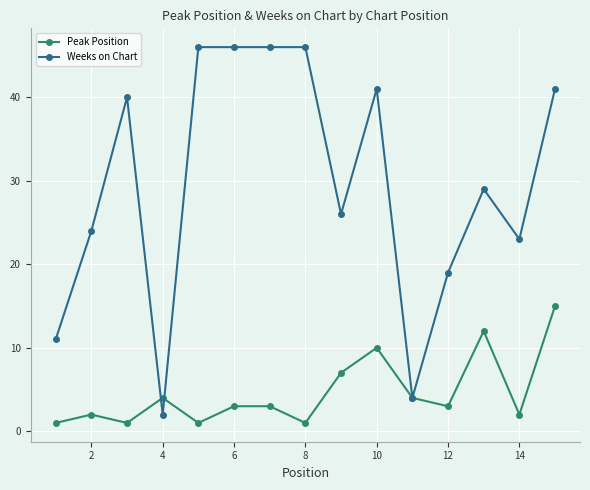

Which series has the largest range (max minus min)?

Weeks on Chart